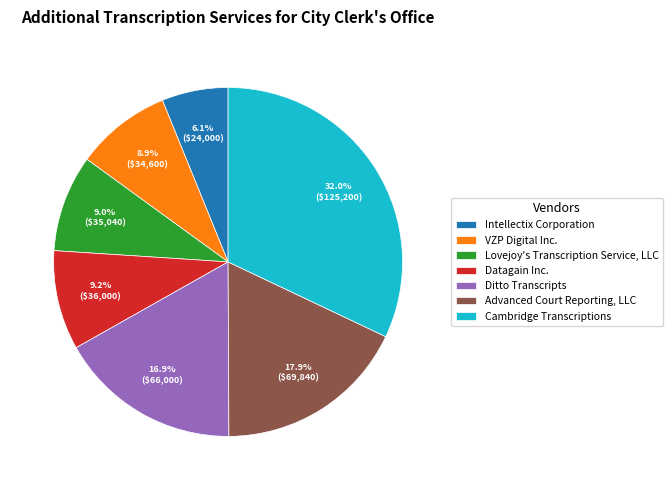

What is the ratio of the value at Lovejoy's Transcription Service, LLC to the value at Advanced Court Reporting, LLC?

0.5